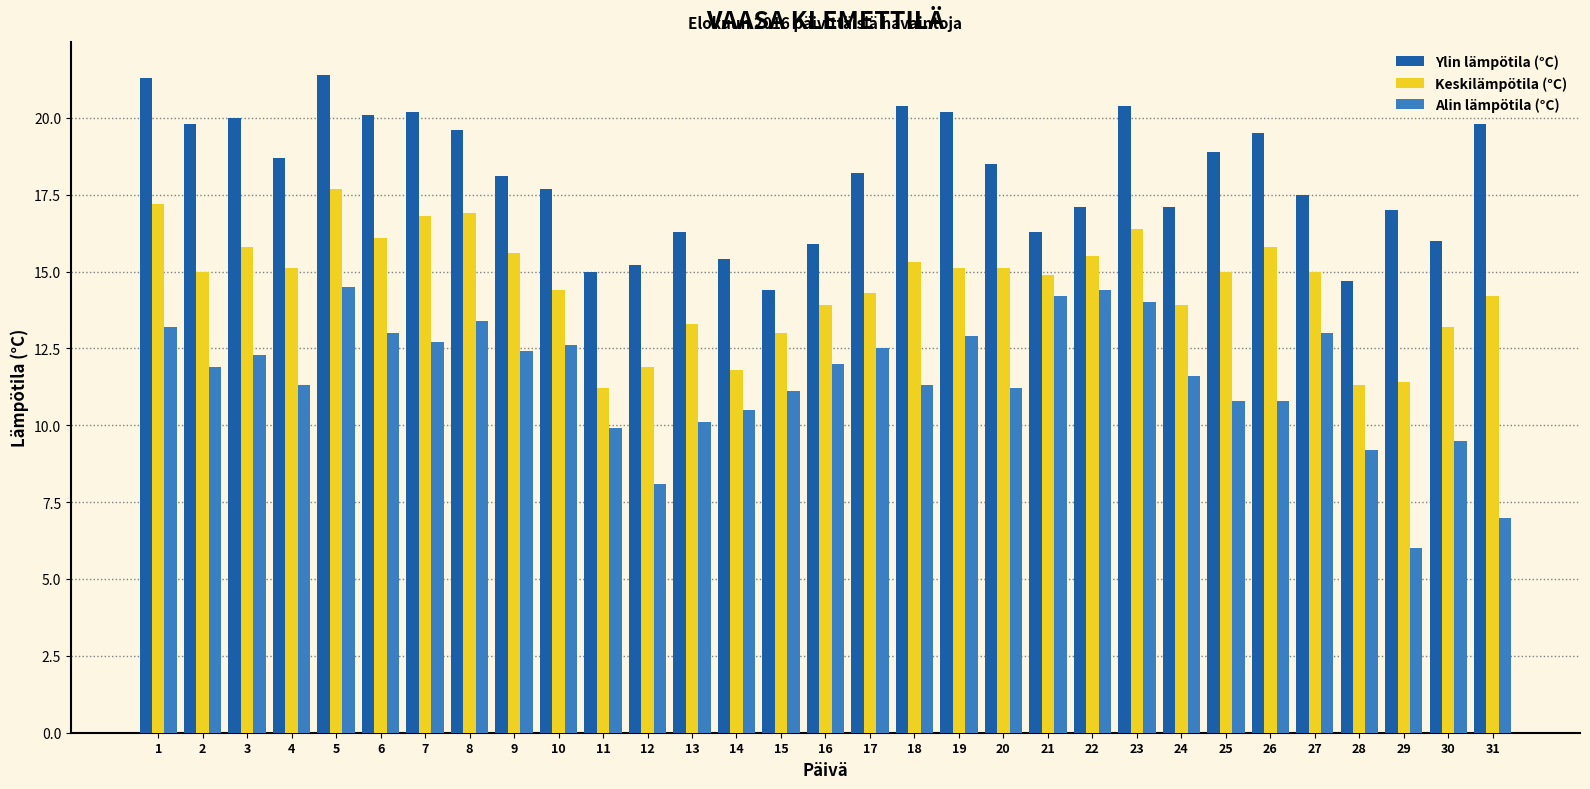

Which series has the largest total across all categories?

Ylin lämpötila (°C)